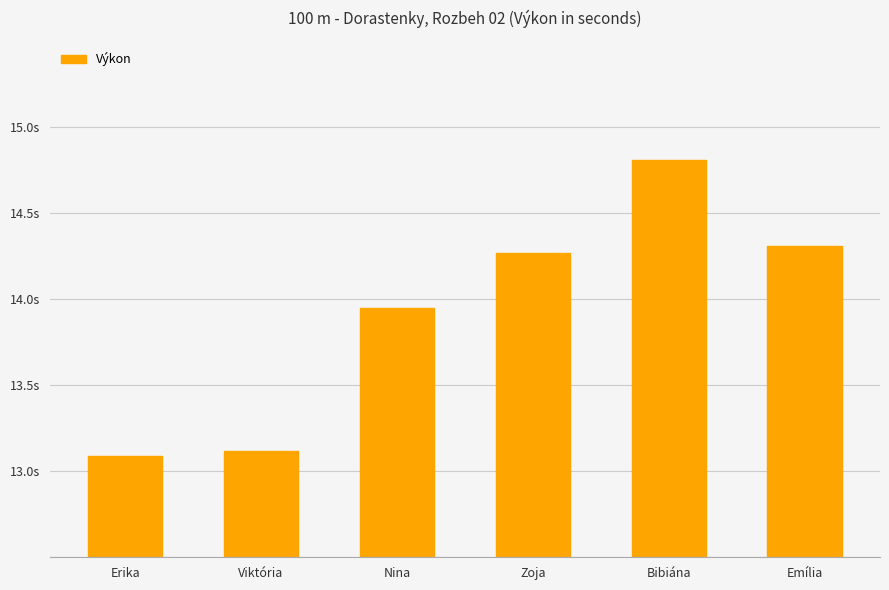

What position from the left is Viktória?

2